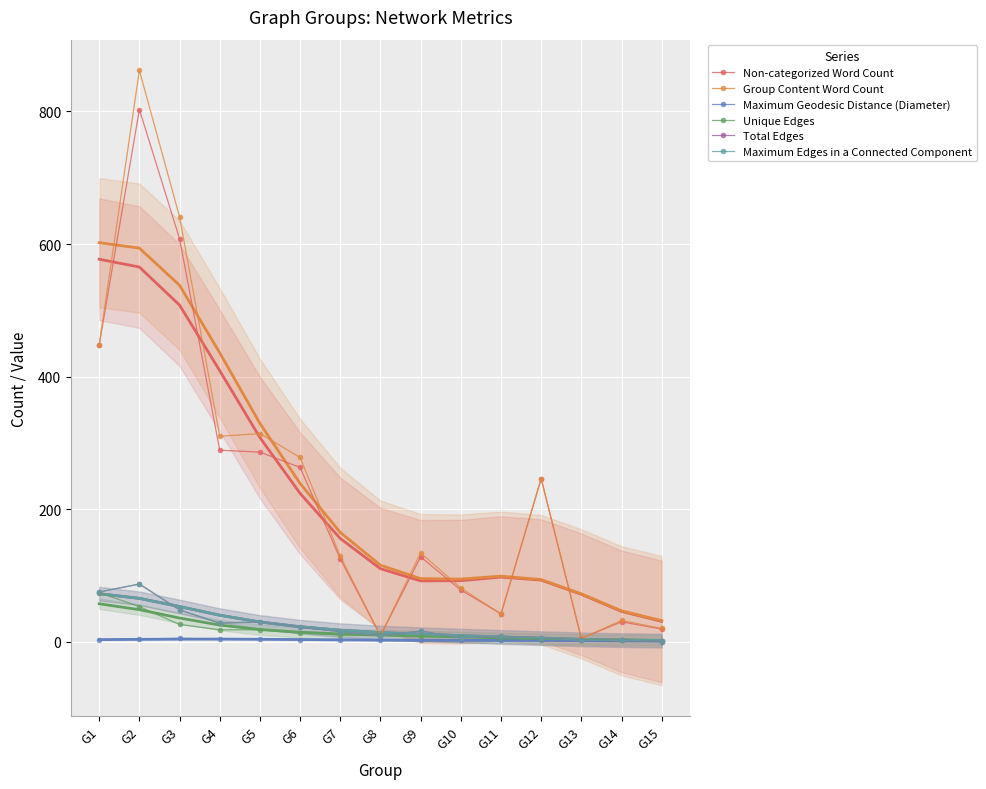

Is it true that Unique Edges equals 44 at G3?

False